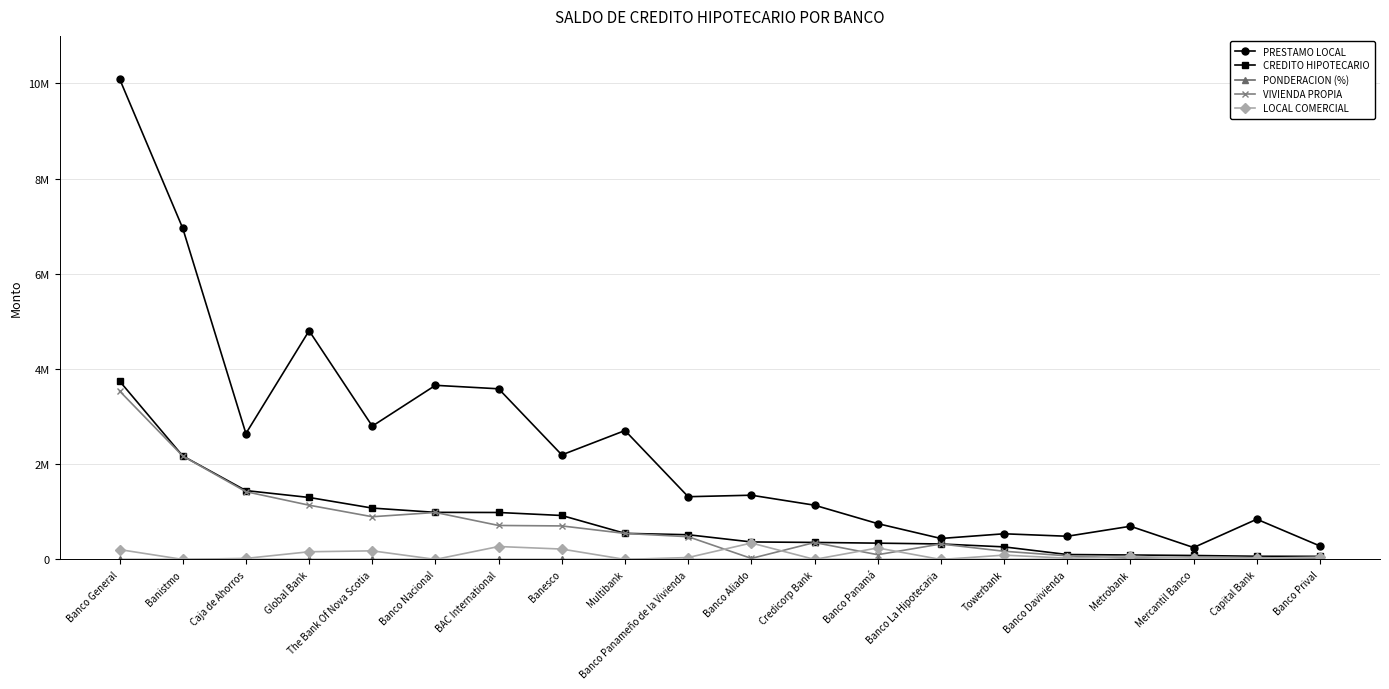

Is this an area chart (filled region under the line)?

No